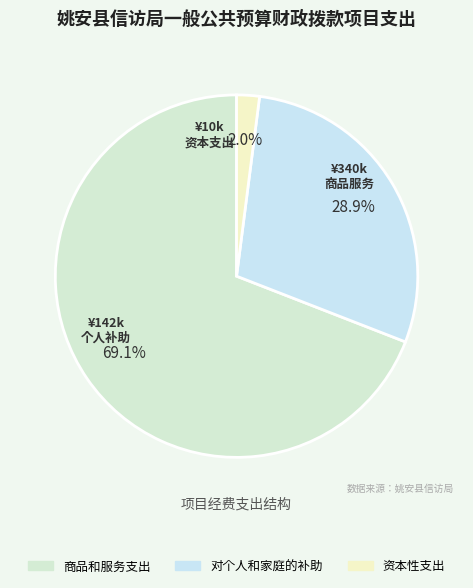

What is the change in value from 商品和服务支出 to 对个人和家庭的补助?

-197900